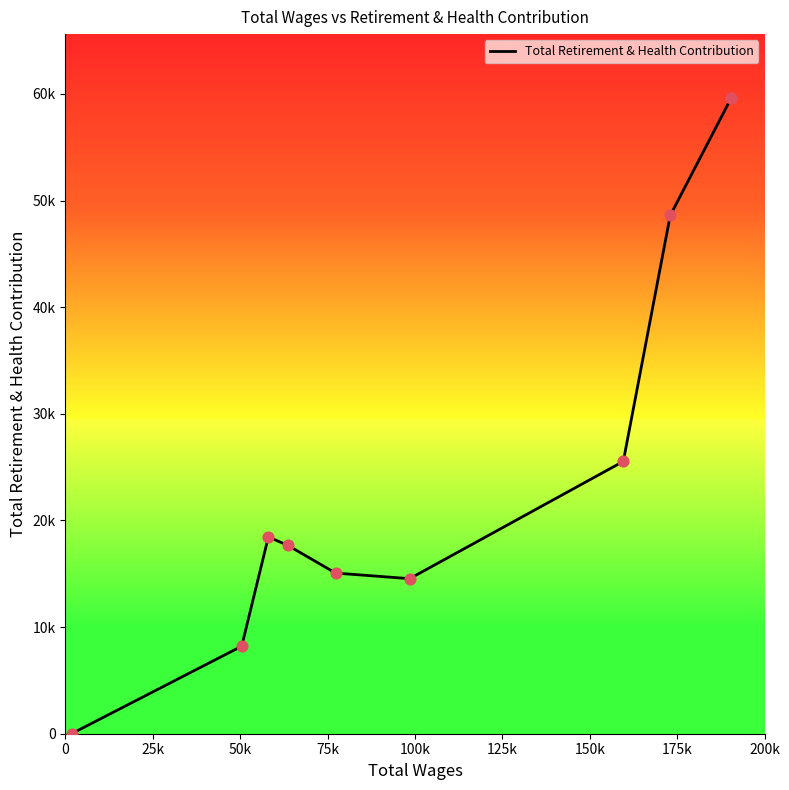

Is this an area chart (filled region under the line)?

No